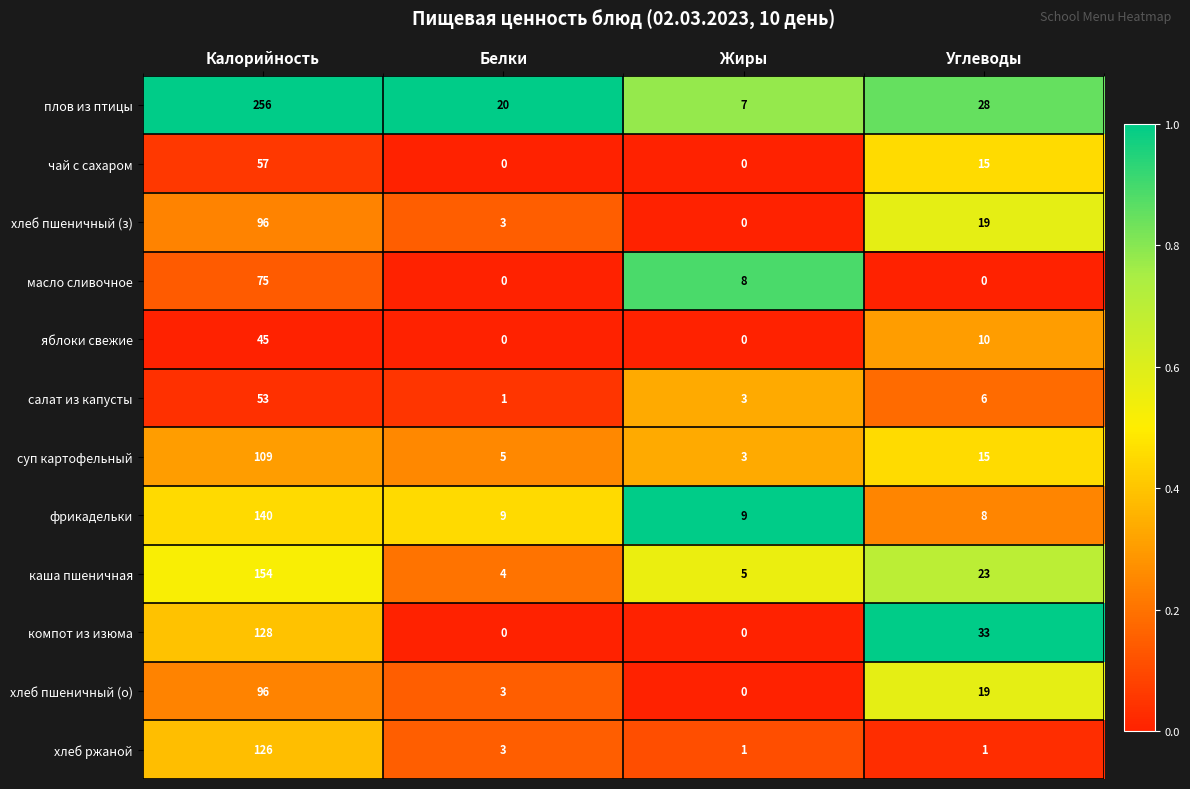

At which label does хлеб пшеничный (з) reach its minimum?

Жиры